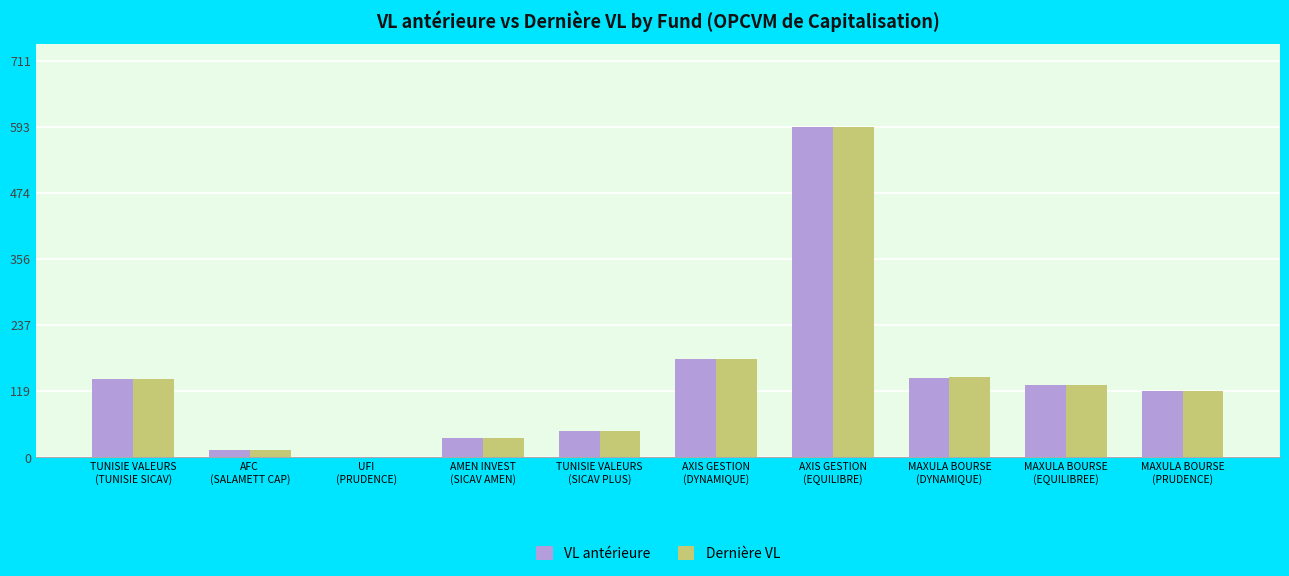

Are the bars grouped side by side (vs. stacked)?

Yes